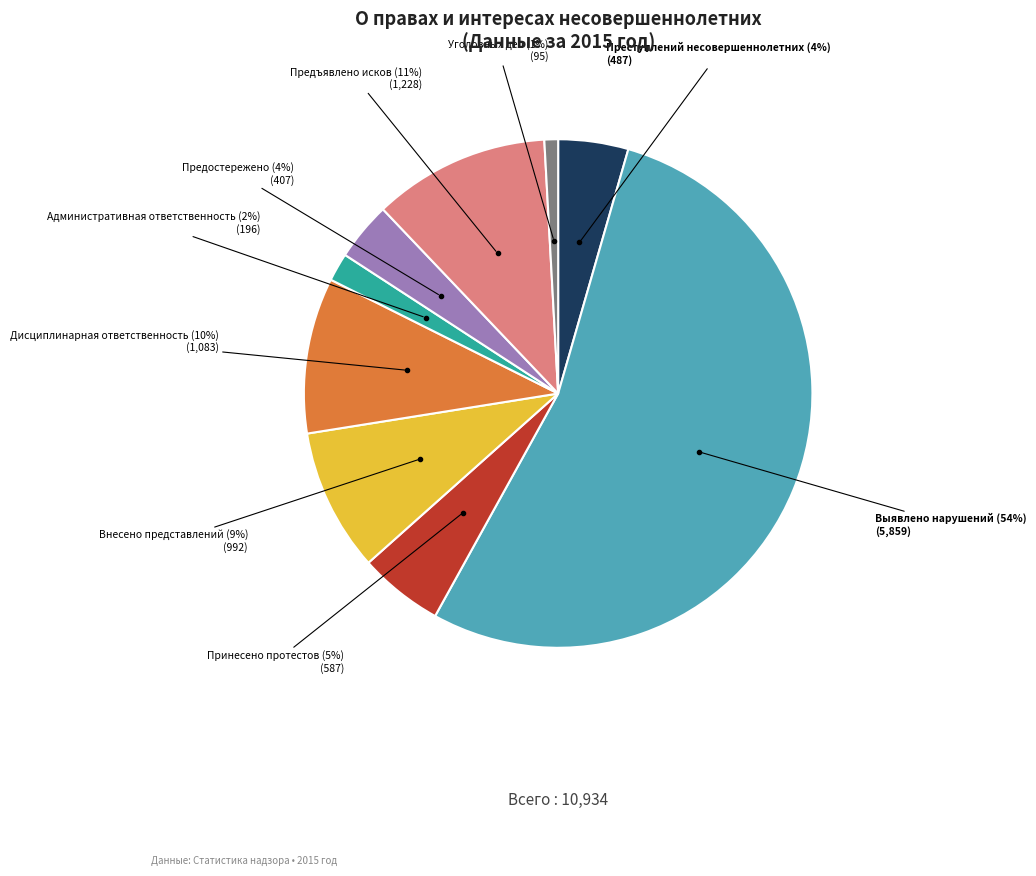

To the nearest percent, what is the average slice percentage?

11%